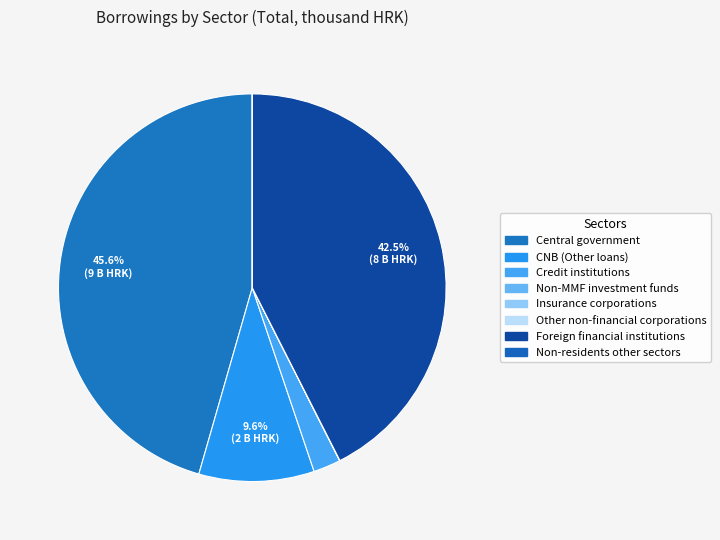

The Non-MMF investment funds slice represents 0% of the pie. True or false?

True